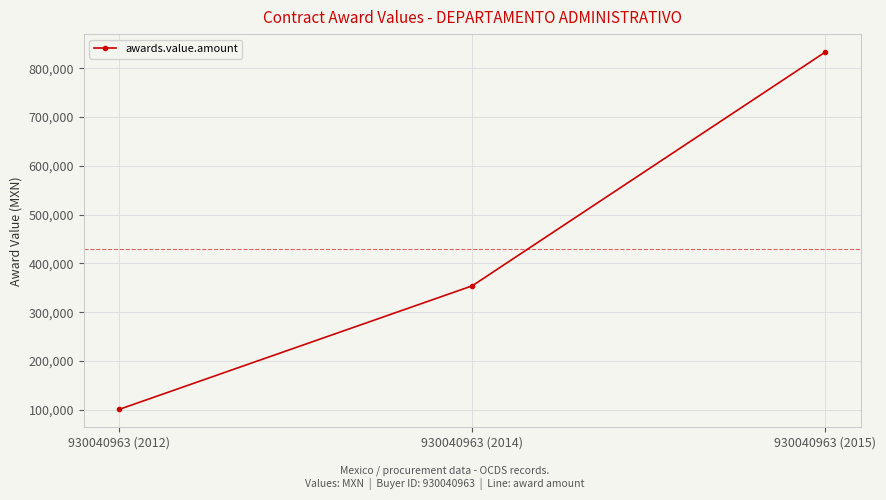

At which label does the data first exceed 353956?

930040963 (2014)